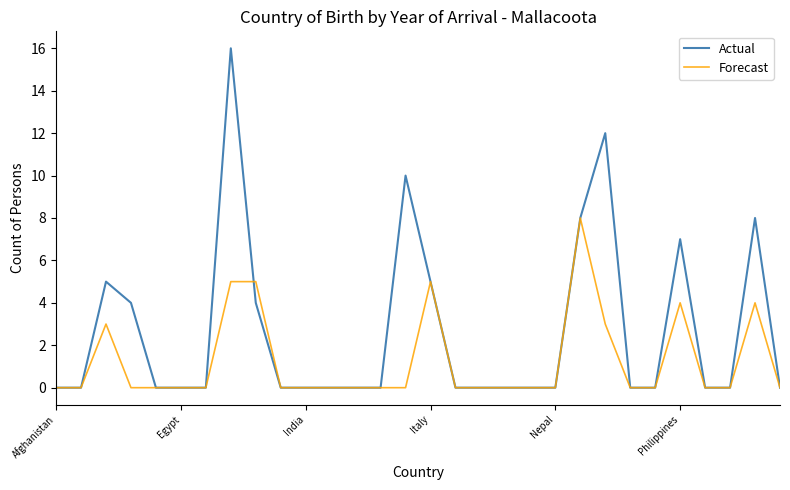

Which series has the largest total across all categories?

Actual